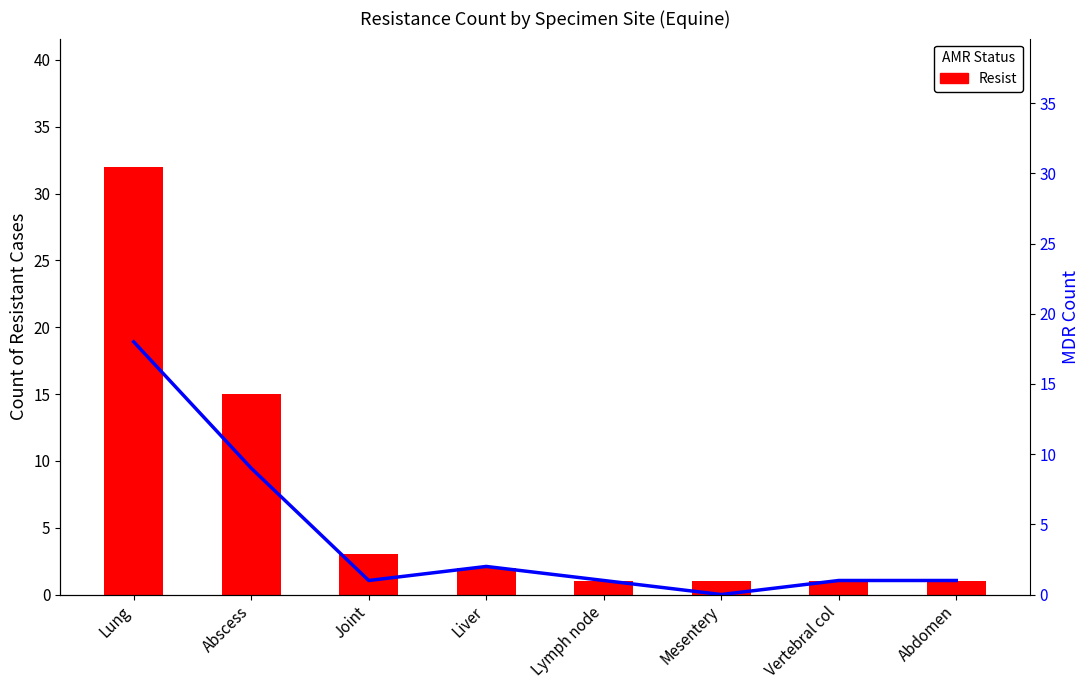

List the series in order of their overall mean, lowest first.

MDR, Resist